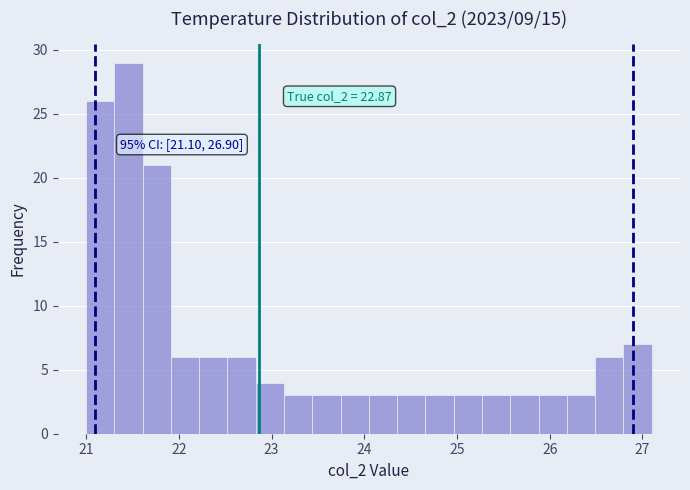

Read against the x-axis, roughly where is the centre of the tallest bar?

21.5